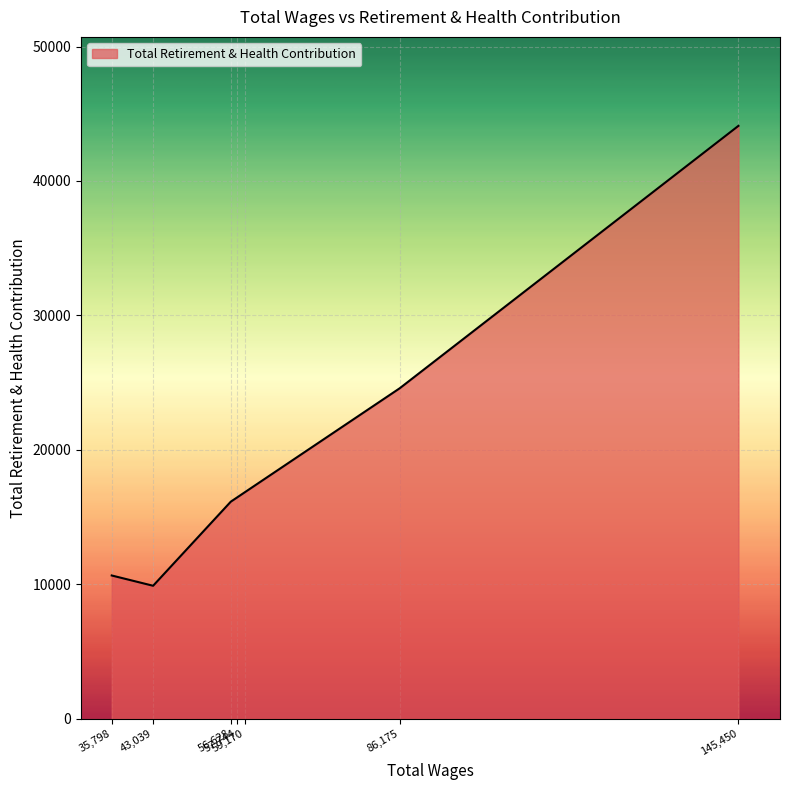

True or false: the data has more than 2 interior local peaks.

False